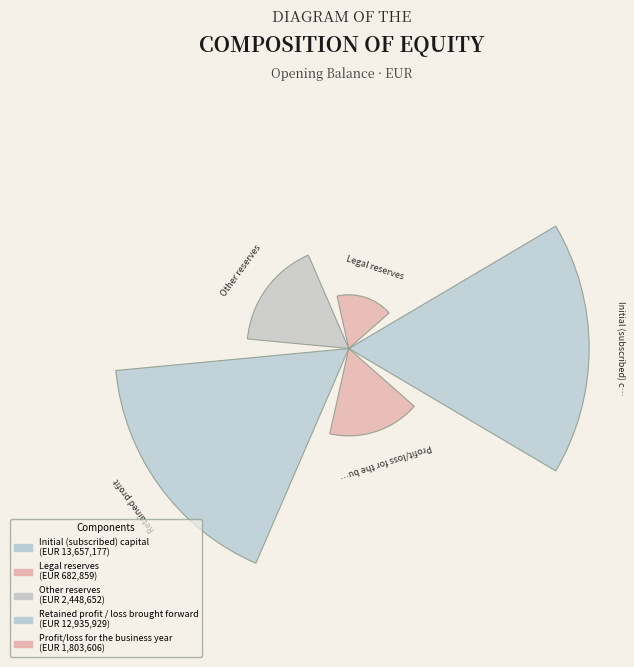

Which category has the smallest portion of the pie?

Legal reserves